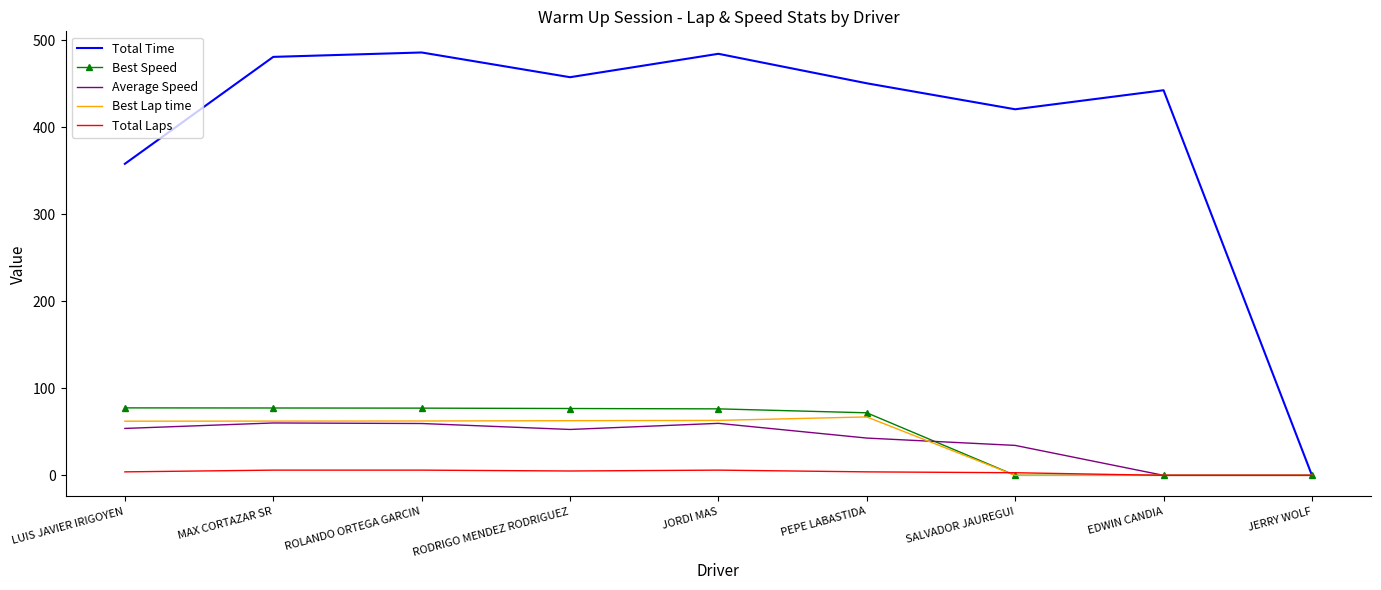

Which series has the largest total across all categories?

Total Time